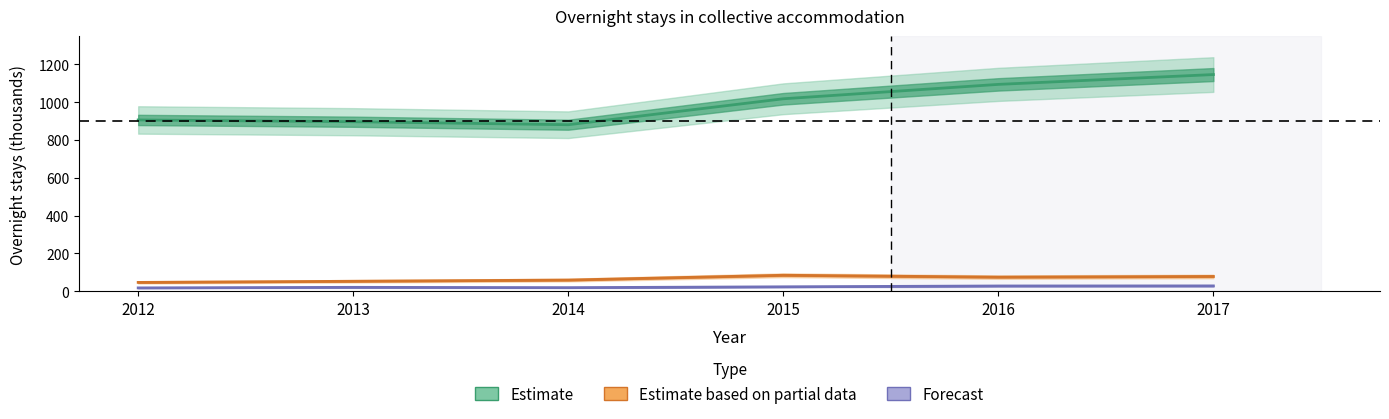

Which category has the lowest value in the Residents series?

2014